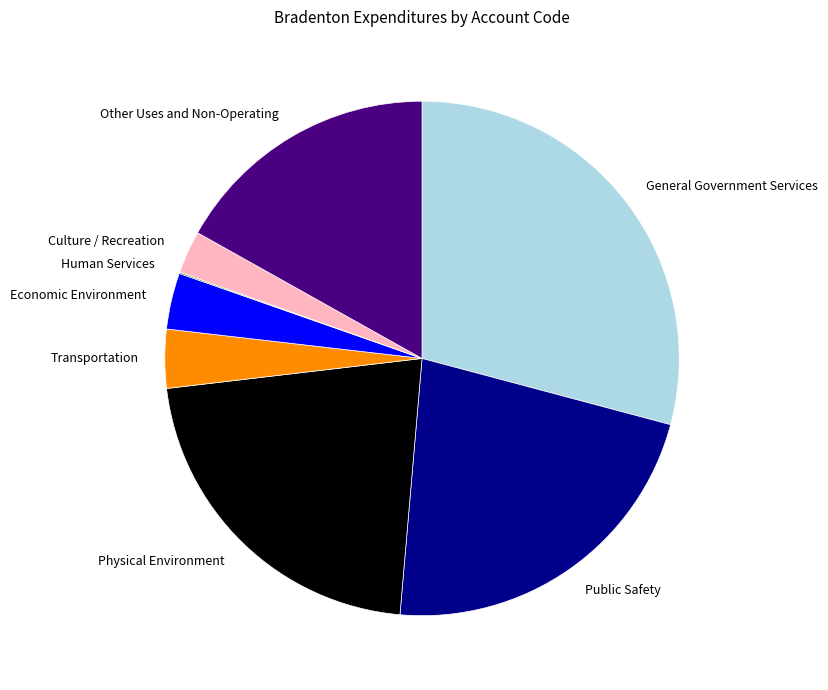

True or false: Other Uses and Non-Operating accounts for 17% of the total.

True